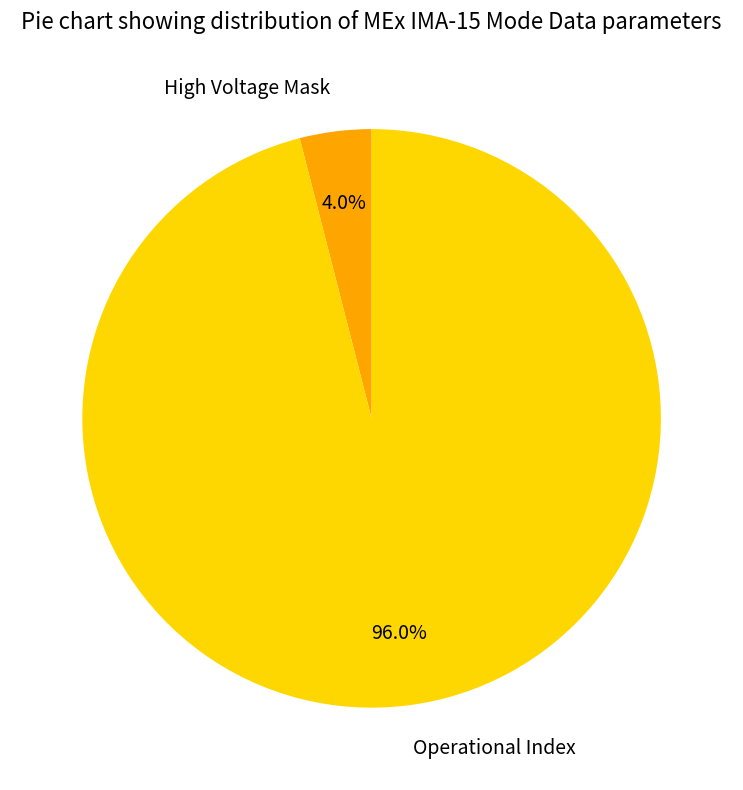

Which slice is the largest?

Operational Index